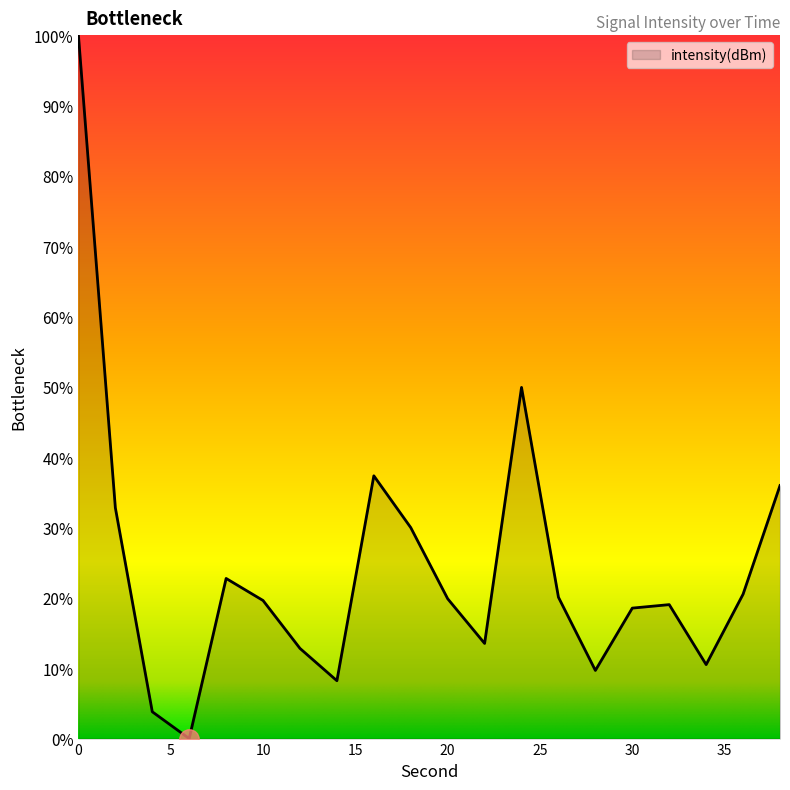

What is the difference between the maximum and minimum values?

100.0